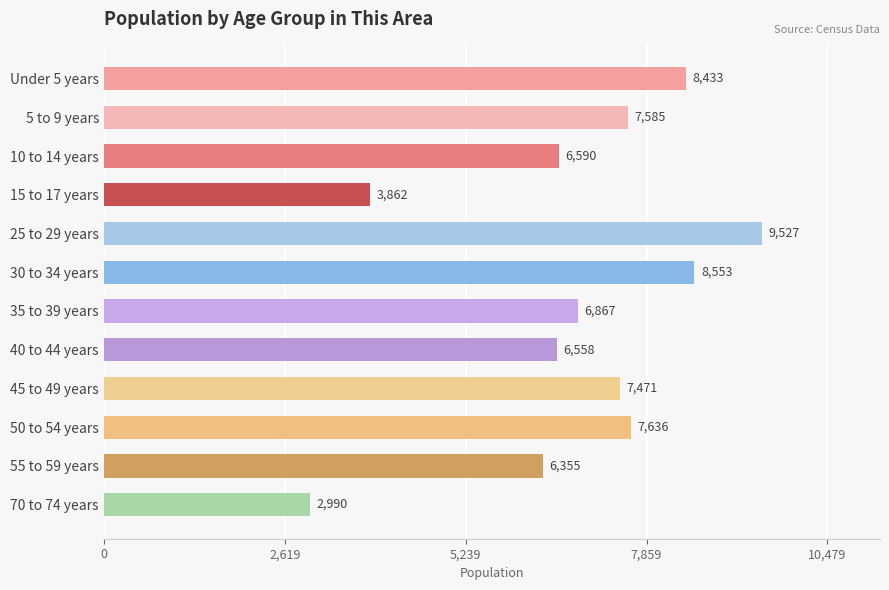

What is the average value?

6869